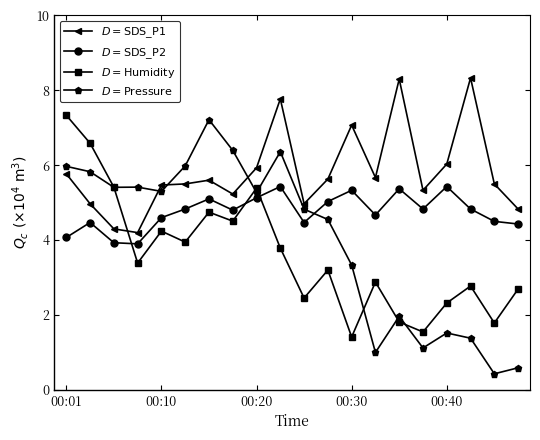

At how many categories does at least one series exceed 0?

20